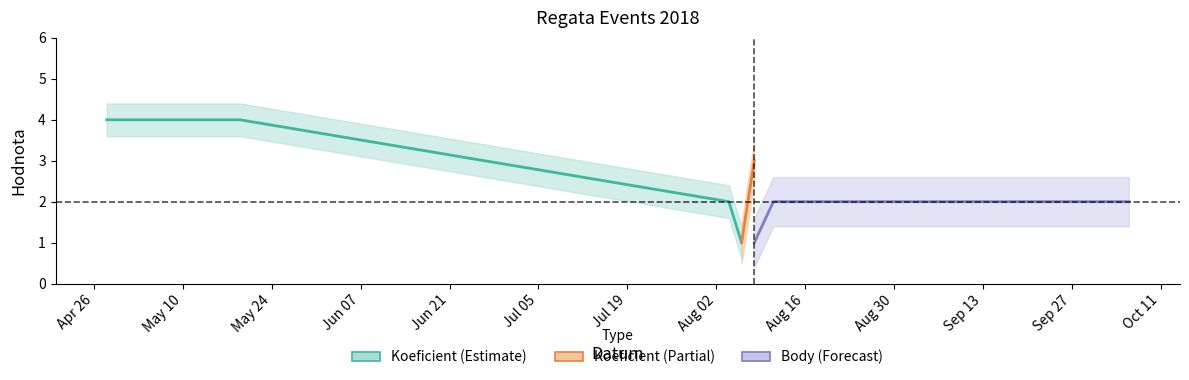

What is the maximum value shown in the chart?

4